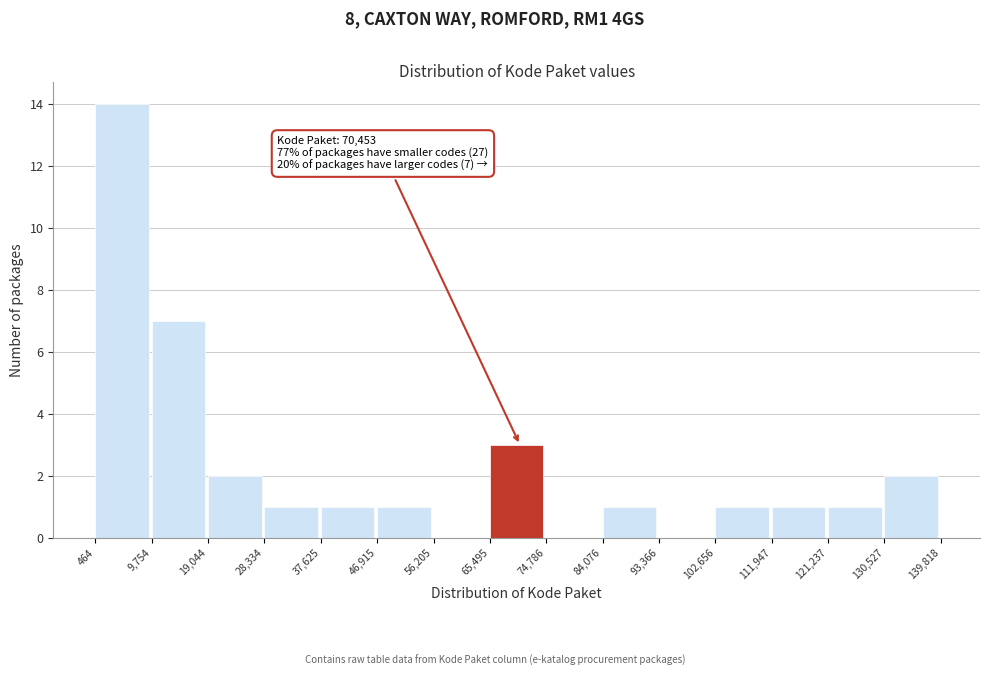

Over which range of the x-axis is the bar tallest?

464 to 9,754